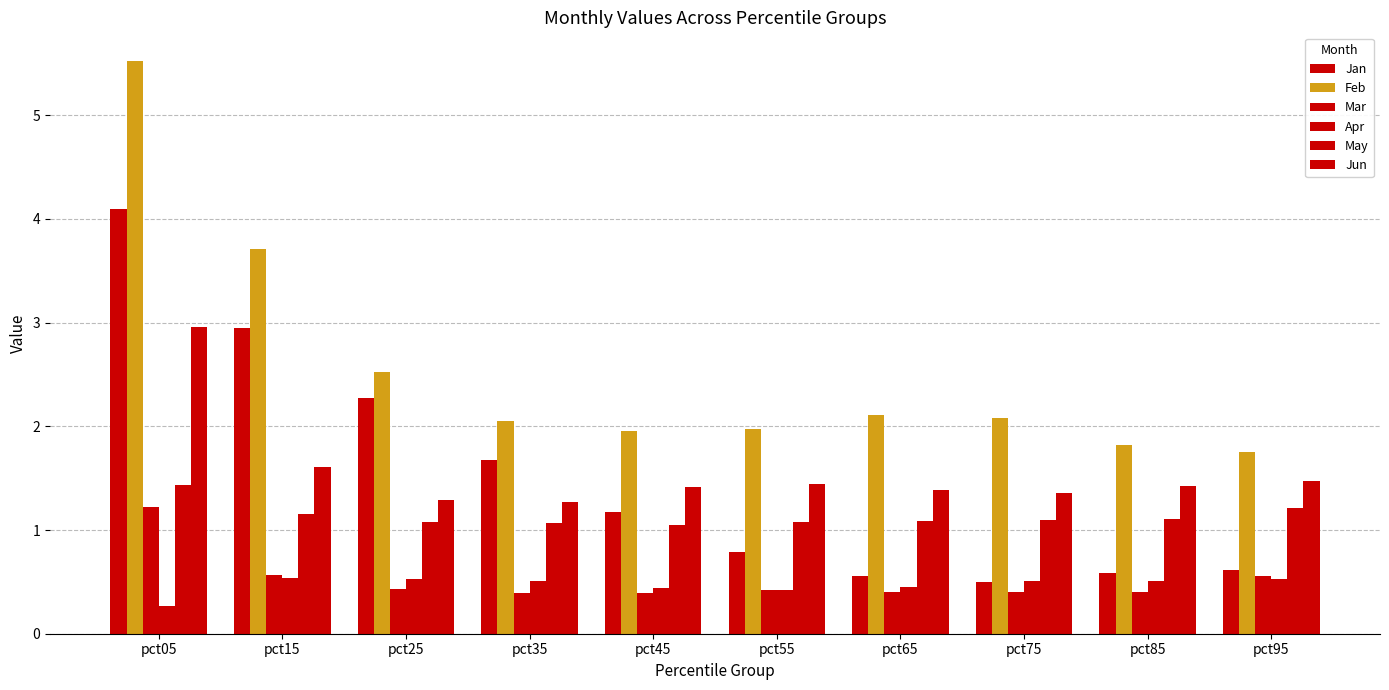

What value does the Jan series have at pct85?

0.6